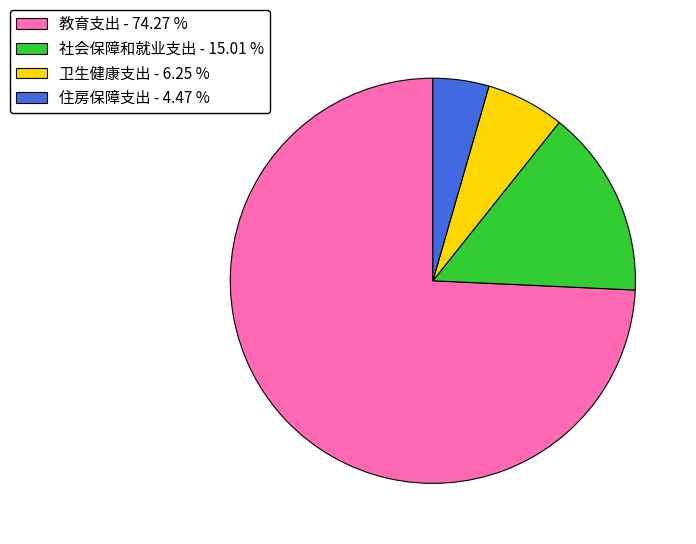

Which category has the smallest portion of the pie?

住房保障支出